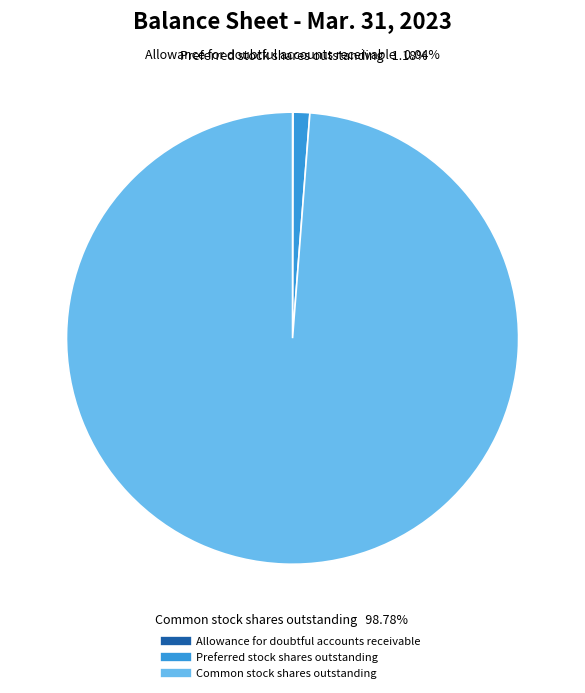

What is the largest slice in the pie chart?

Common stock shares outstanding